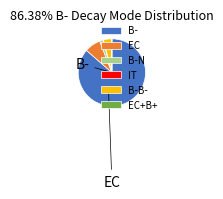

Which has a higher value, B-N or IT?

B-N